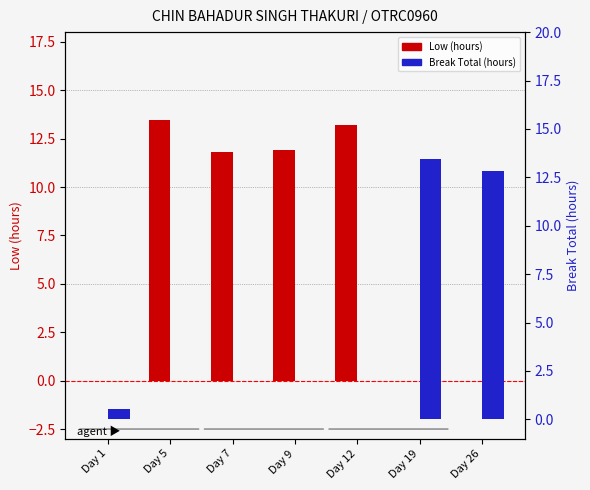

What is the difference between the second highest and second lowest values in the Low (hours) series?

13.2